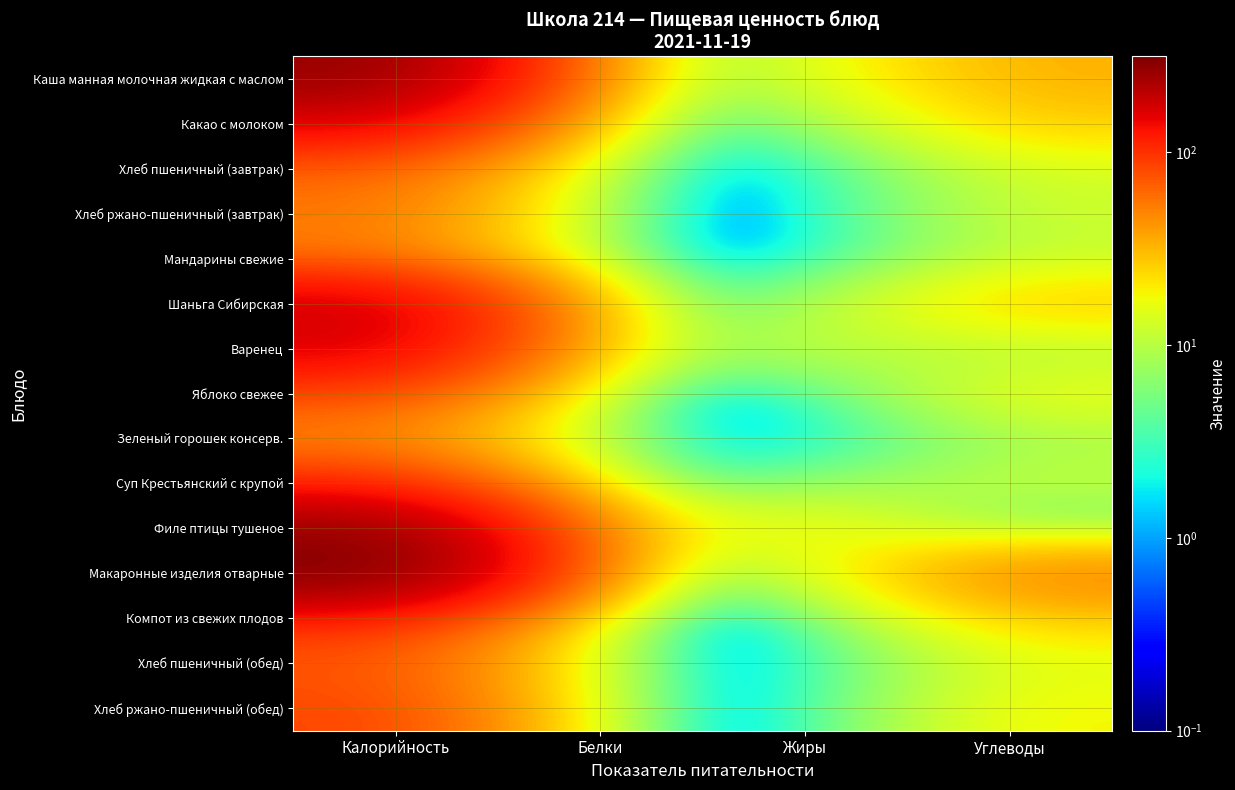

Reading left to right, what are all the values shown in this chart?

Каша манная молочная жидкая с маслом: Калорийность=267.9	Белки=6.9	Жиры=11.7	Углеводы=33.7
Какао с молоком: Калорийность=152.6	Белки=4.1	Жиры=3.7	Углеводы=25.7
Хлеб пшеничный (завтрак): Калорийность=64.1	Белки=2.0	Жиры=0.2	Углеводы=13.4
Хлеб ржано-пшеничный (завтрак): Калорийность=56.1	Белки=1.2	Жиры=0.2	Углеводы=12.4
Мандарины свежие: Калорийность=52.5	Белки=1.2	Жиры=0.3	Углеводы=11.2
Шаньга Сибирская: Калорийность=179.4	Белки=4.3	Жиры=5.6	Углеводы=28.0
Варенец: Калорийность=164.8	Белки=6.0	Жиры=12.0	Углеводы=8.2
Яблоко свежее: Калорийность=79.9	Белки=0.7	Жиры=0.7	Углеводы=17.6
Зеленый горошек консерв.: Калорийность=45.0	Белки=3.0	Жиры=0.1	Углеводы=8.0
Суп Крестьянский с крупой: Калорийность=102.6	Белки=2.0	Жиры=5.2	Углеводы=12.0
Филе птицы тушеное: Калорийность=262.8	Белки=15.7	Жиры=21.1	Углеводы=2.5
Макаронные изделия отварные: Калорийность=312.7	Белки=7.3	Жиры=8.1	Углеводы=52.7
Компот из свежих плодов: Калорийность=105.0	Белки=0.2	Жиры=0.1	Углеводы=25.8
Хлеб пшеничный (обед): Калорийность=71.2	Белки=2.3	Жиры=0.3	Углеводы=14.9
Хлеб ржано-пшеничный (обед): Калорийность=85.2	Белки=1.8	Жиры=0.3	Углеводы=18.9